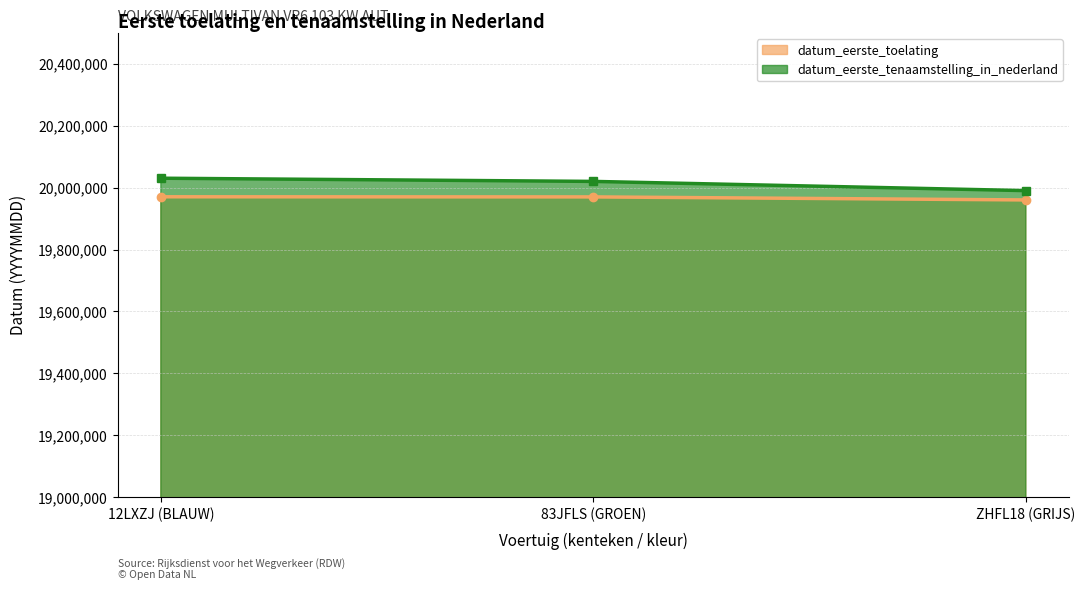

What is the difference between the datum_eerste_toelating values at 12LXZJ (BLAUW) and ZHFL18 (GRIJS)?

10213